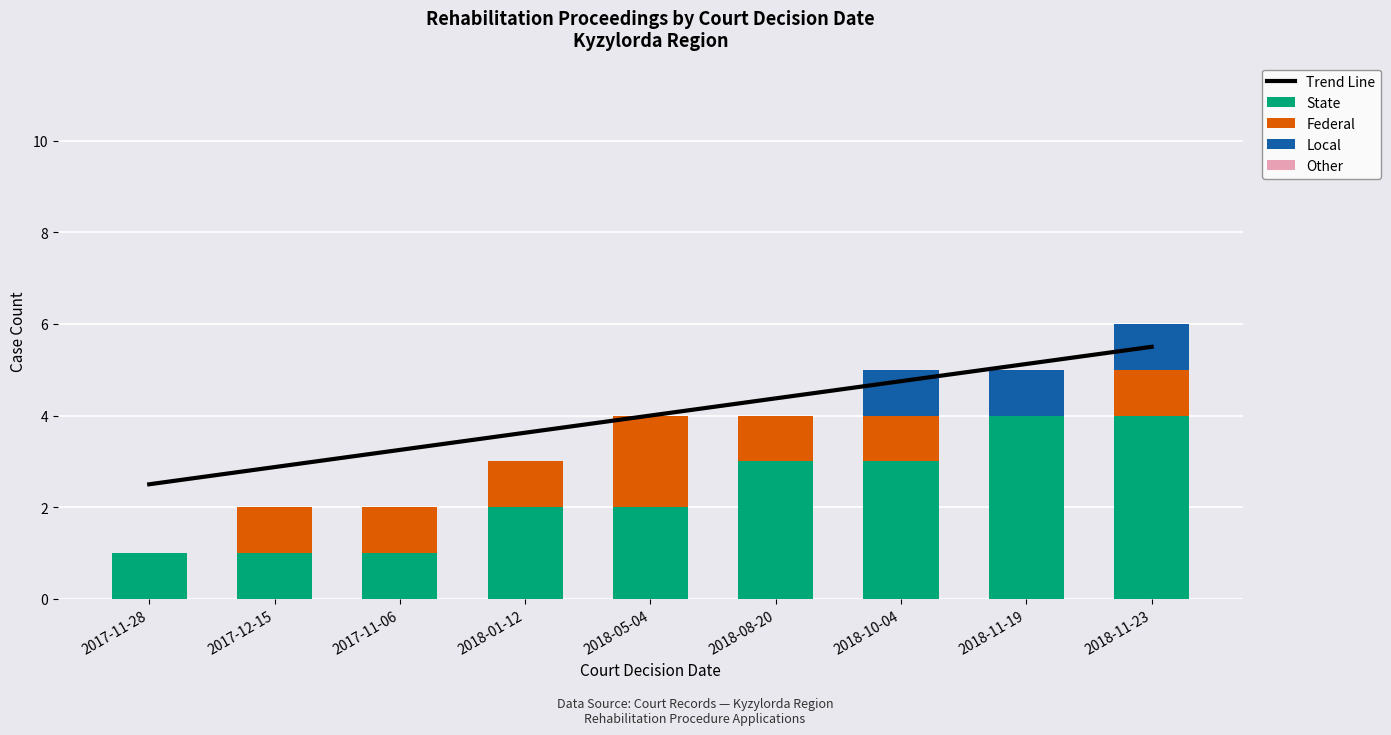

How many data points in Trend Line are less than 4?

4